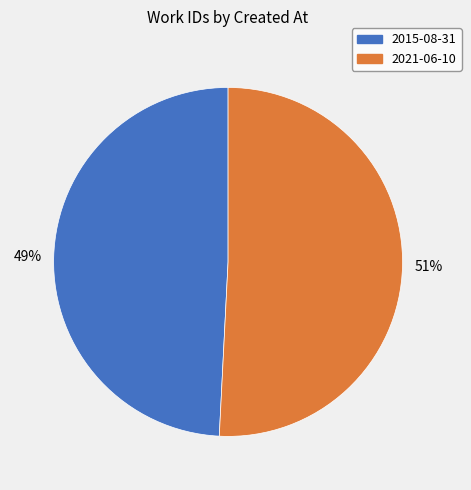

To the nearest percent, what is the difference between the largest and smallest slice percentages?

2%